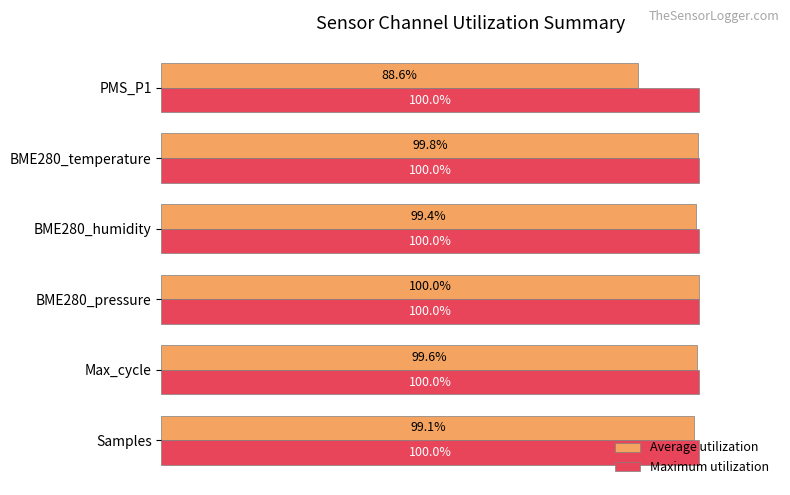

Which series has the largest total across all categories?

Maximum utilization